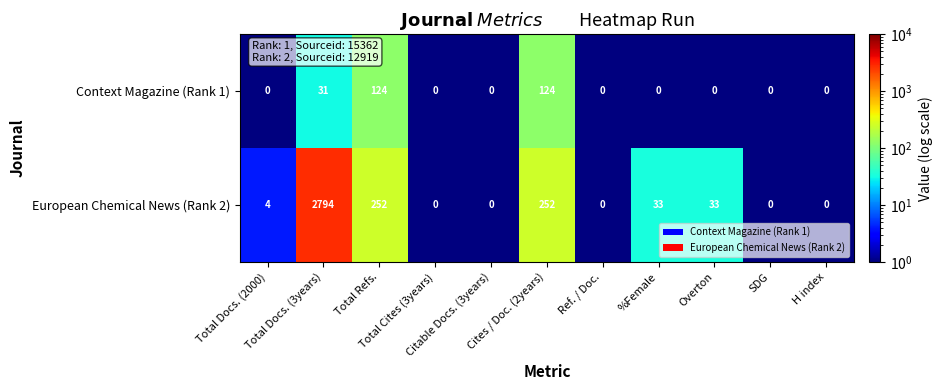

What is the highest value of the European Chemical News (Rank 2) series?

2794